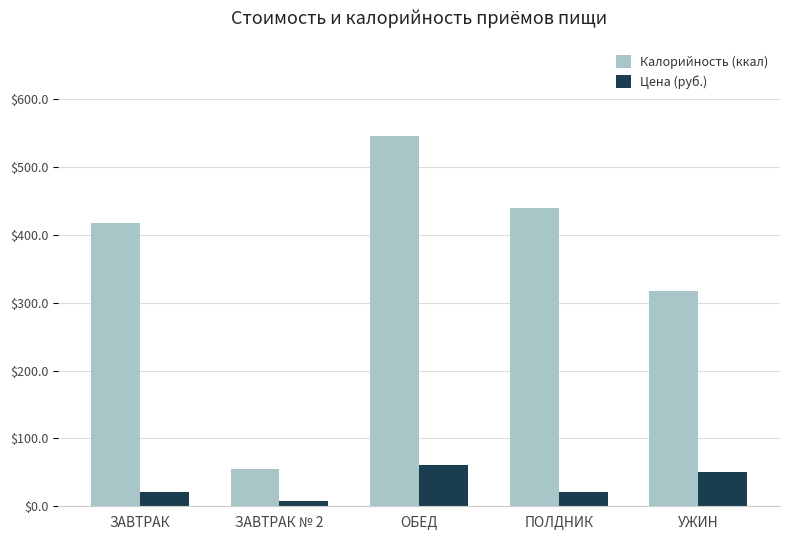

How many data points in Калорийность (ккал) are less than 417?

2